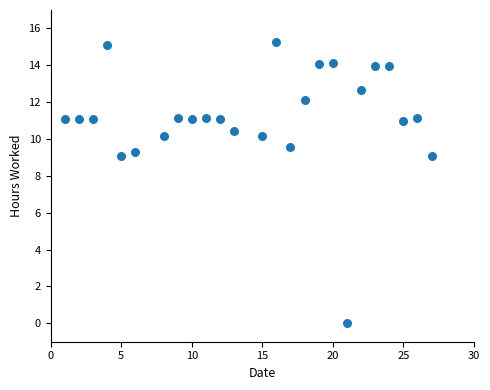

How many data points are displayed?

25